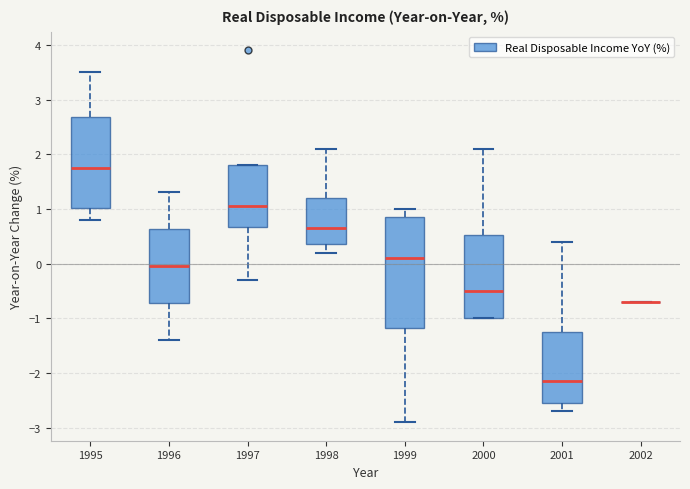

Where does the median line of the box at x = 1998 sit on the y-axis? The values are not printed on the chart, so give them approximately, as read against the axis.

0.7